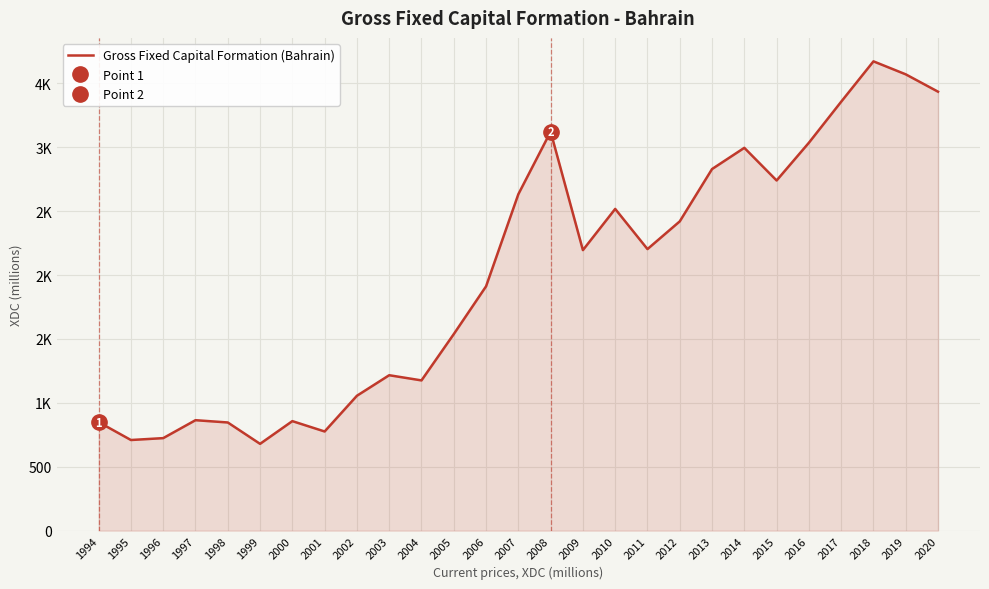

Where is the first local maximum?

1997